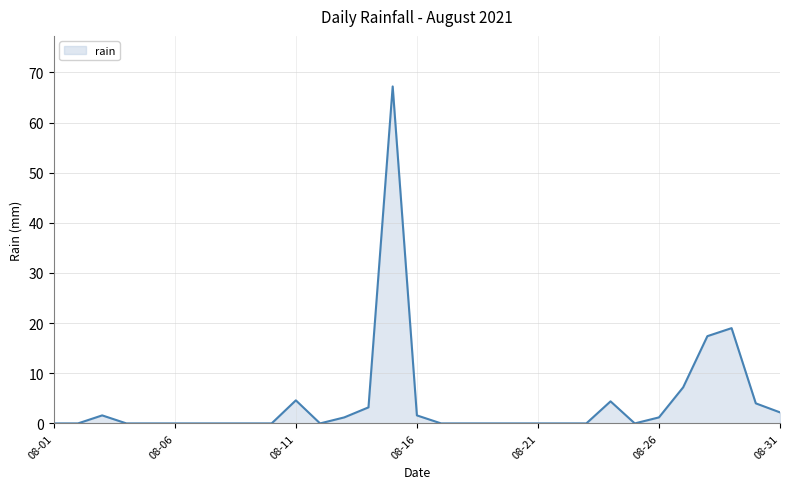

What is the difference between the maximum and minimum values?

67.2